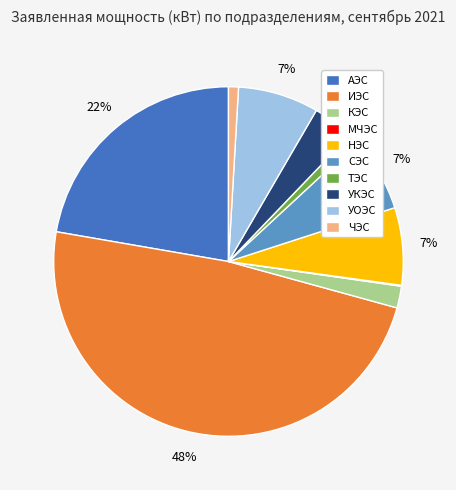

Is it true that КЭС is 2% of the pie?

True